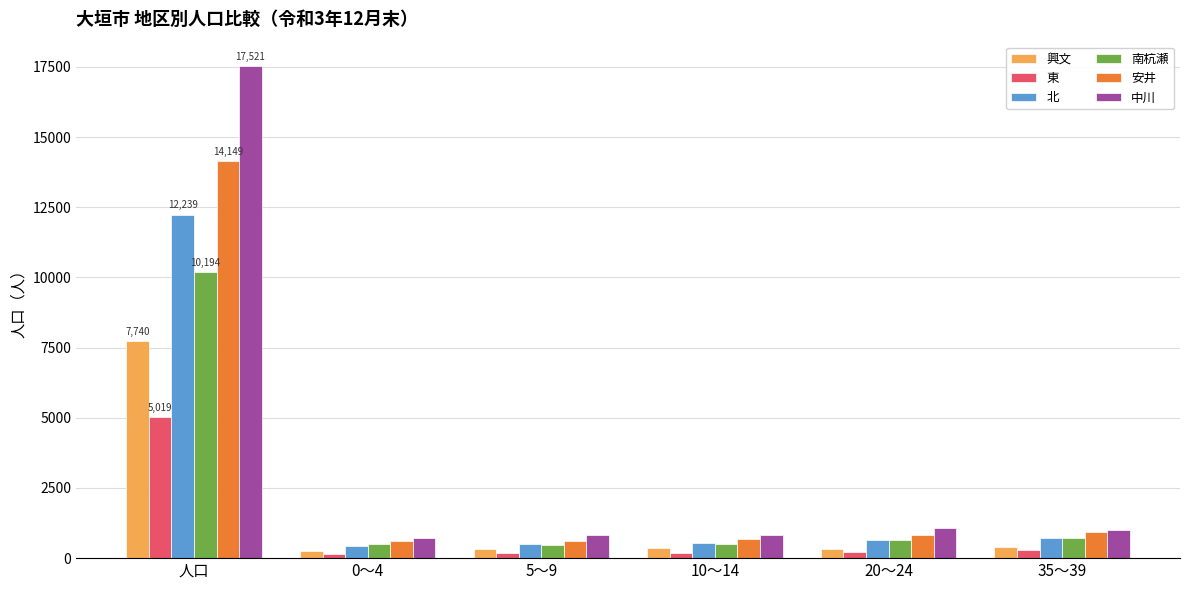

What is the value of the 南杭瀬 bar at the 1st from the left?

10194